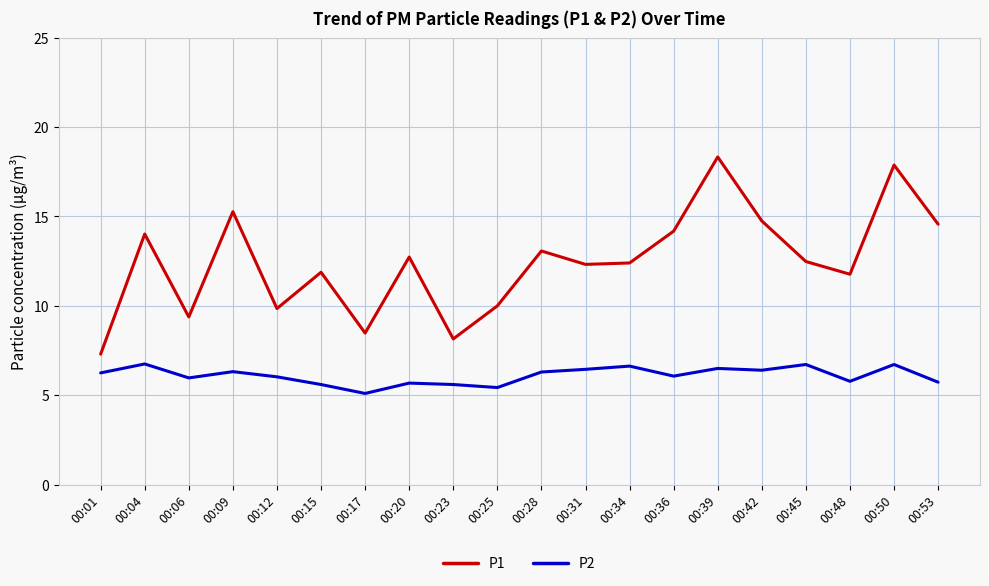

Does the chart have visible grid lines?

Yes